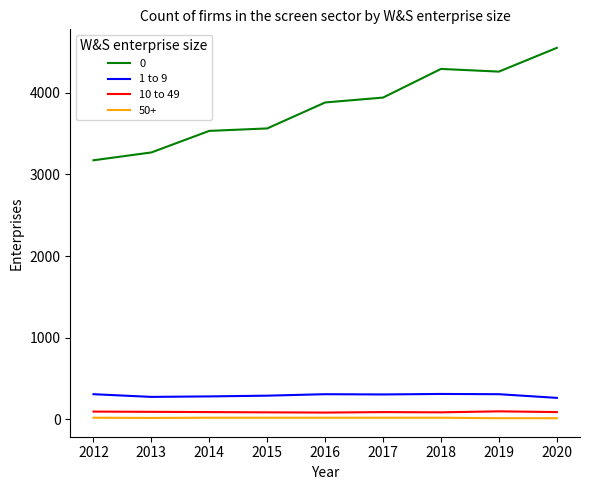

What is the smallest value displayed?

15